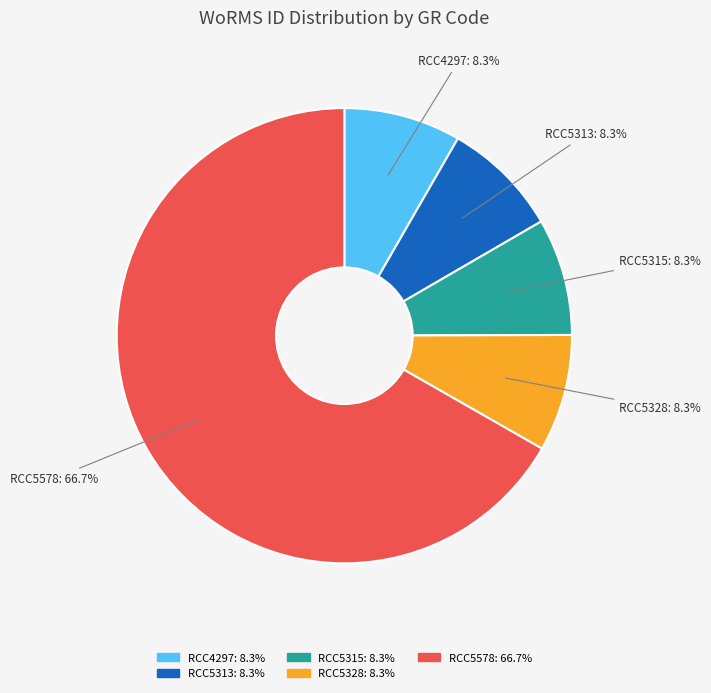

Is there any slice that represents more than half of the pie?

Yes